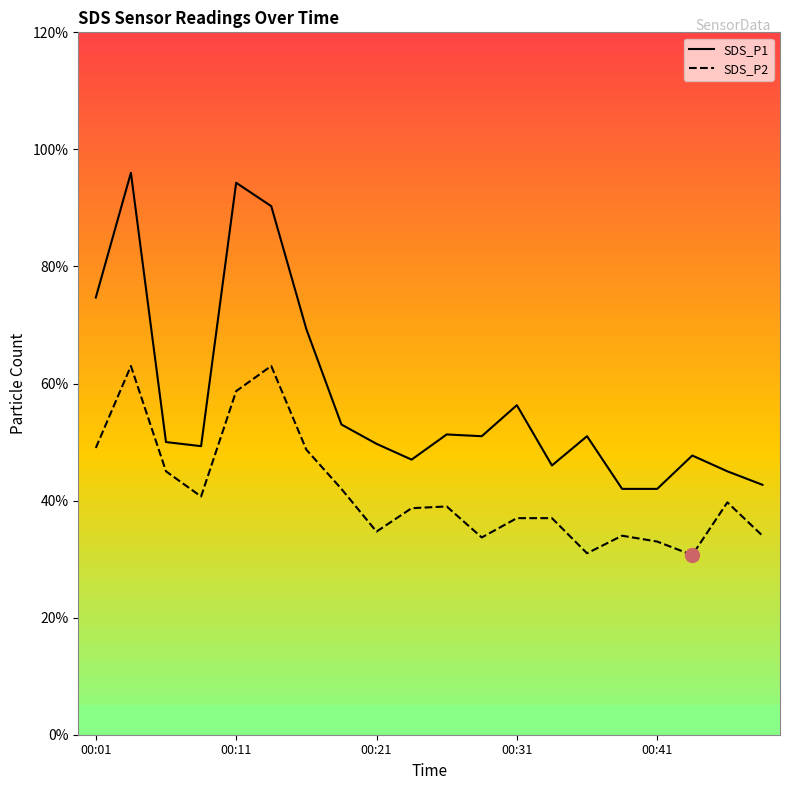

What are all the series names shown in the legend?

SDS_P1, SDS_P2